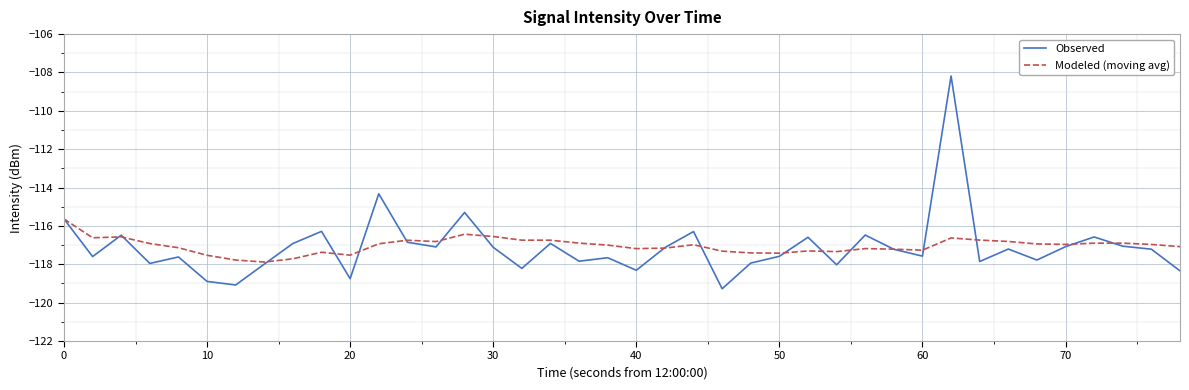

What is the maximum value for Observed?

-108.2